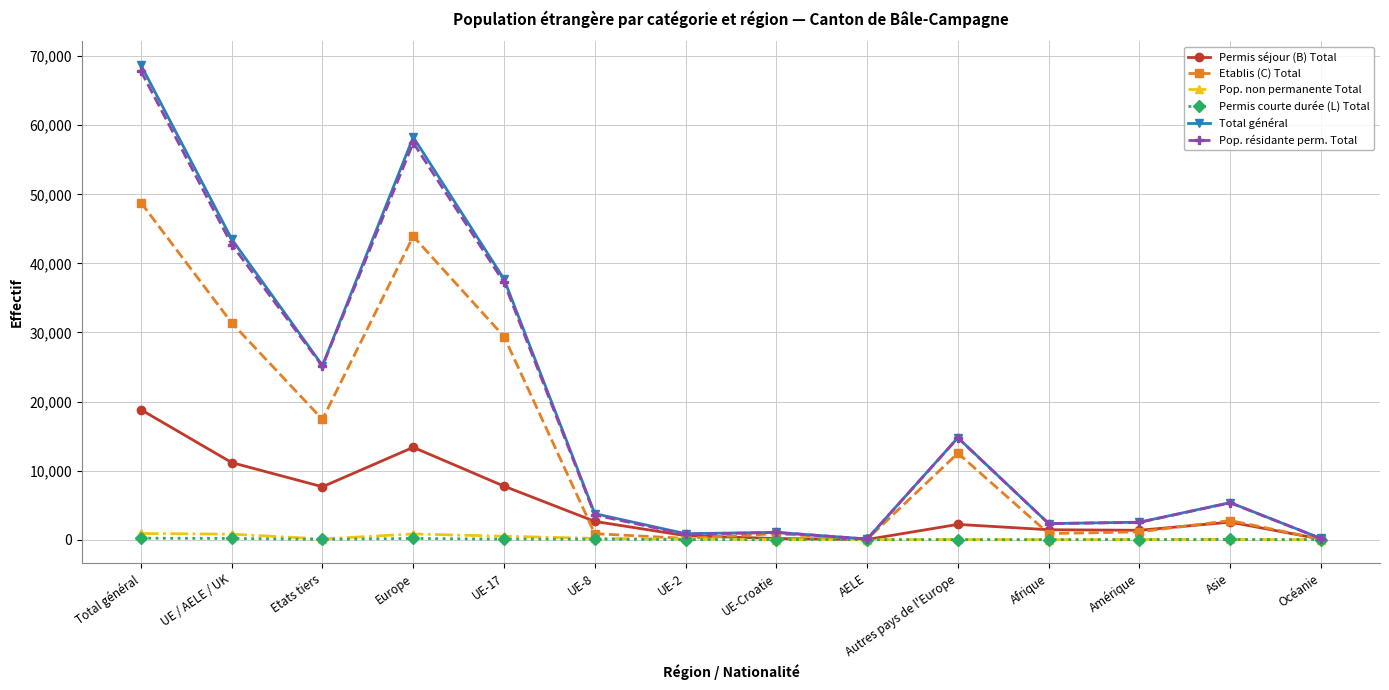

In Permis séjour (B) Total, how many points are lower than both neighbors (excluding endpoints)?

3